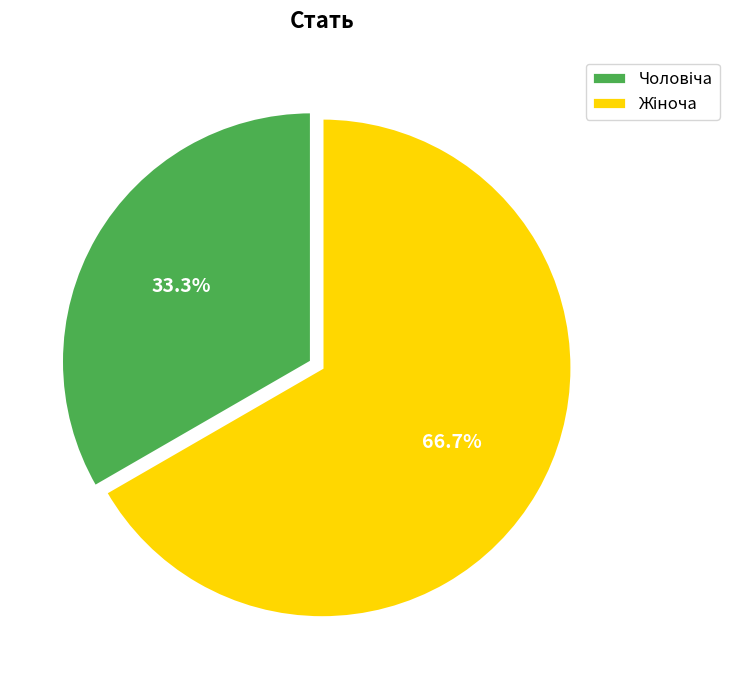

Is there a majority slice in this chart?

Yes